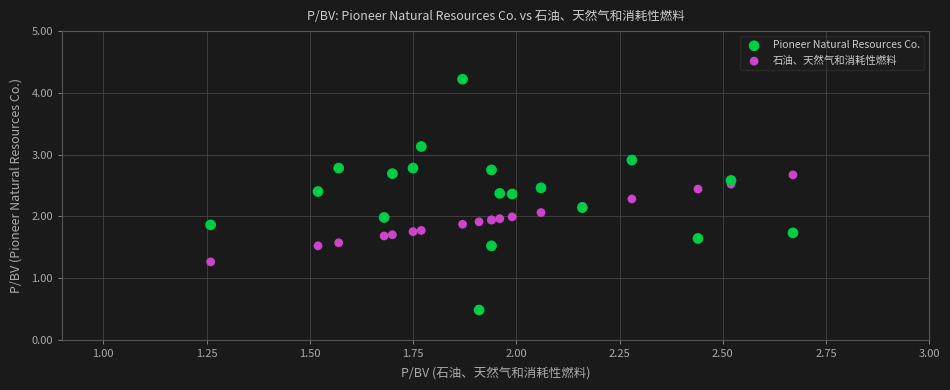

Which series has the widest spread of Y values?

Pioneer Natural Resources Co.